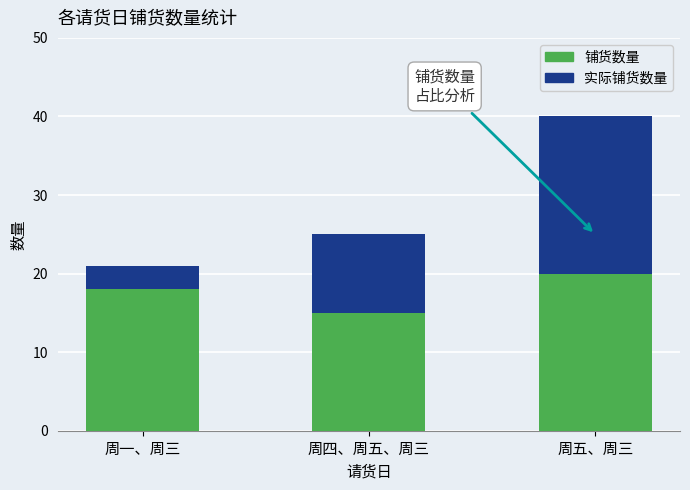

Is it true that 铺货数量 equals 20 at 周五、周三?

True